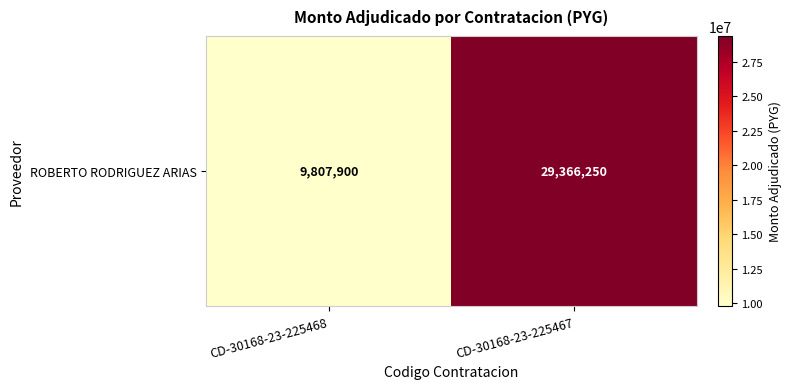

Where is the data nearest to the value 19587075?

CD-30168-23-225468